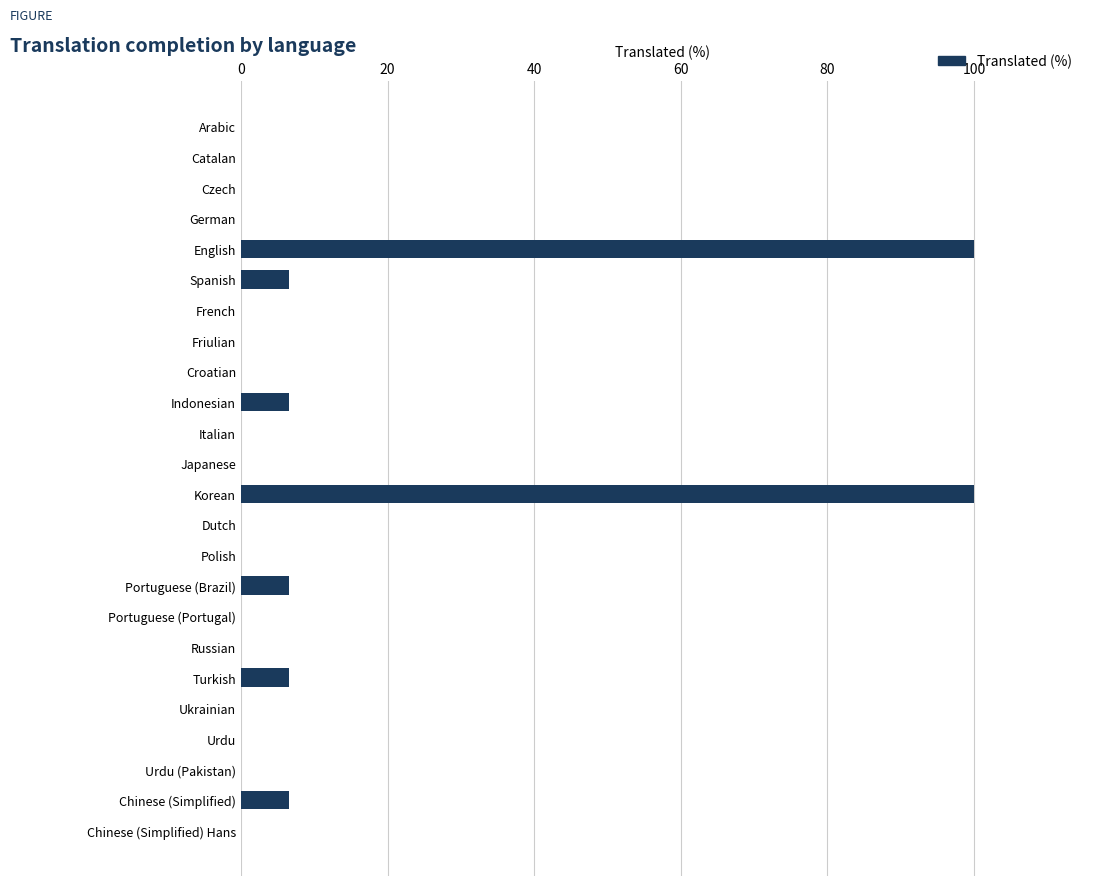

How many categories are shown in the chart?

24